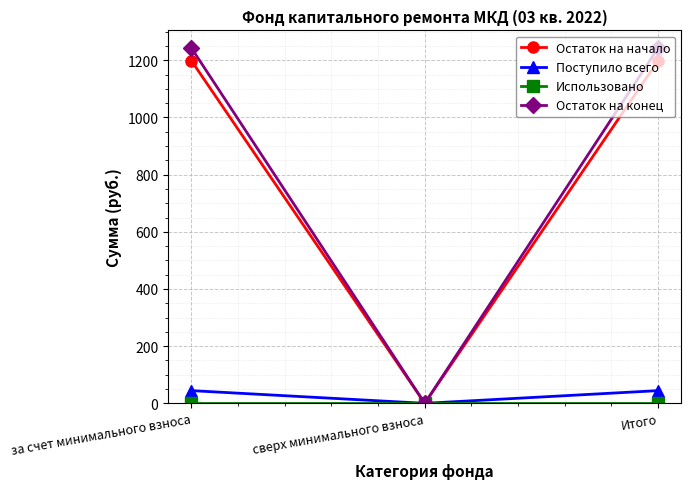

At how many categories does at least one series exceed 732?

2